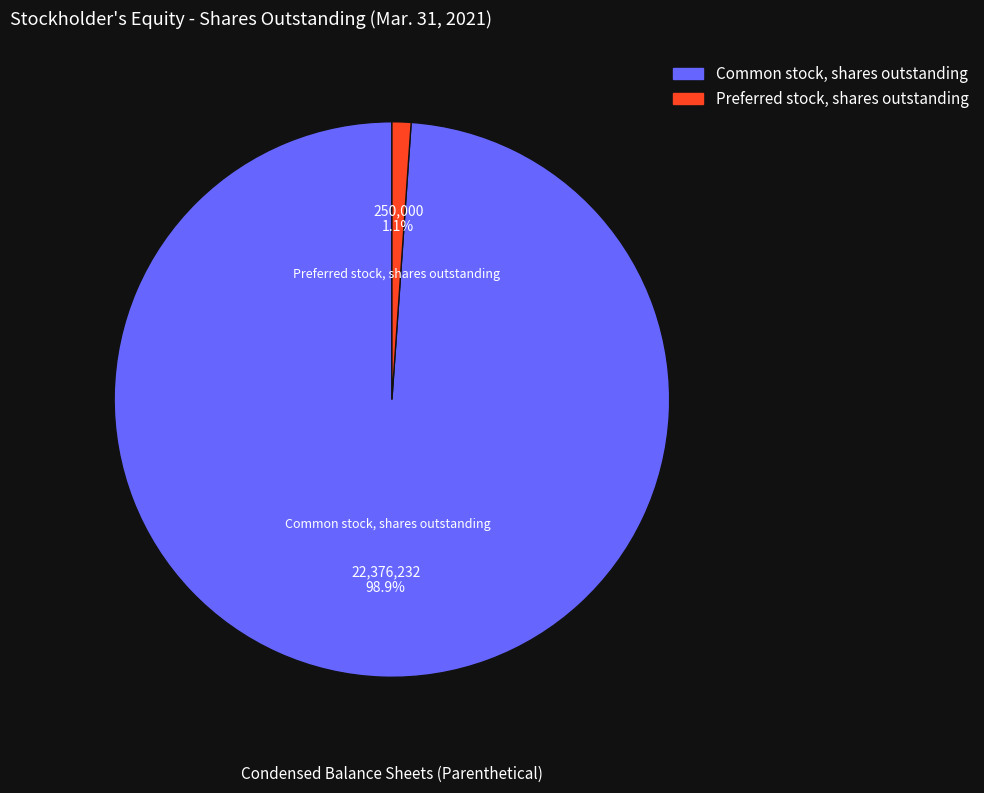

Does Common stock, shares outstanding represent more than half of the total?

Yes